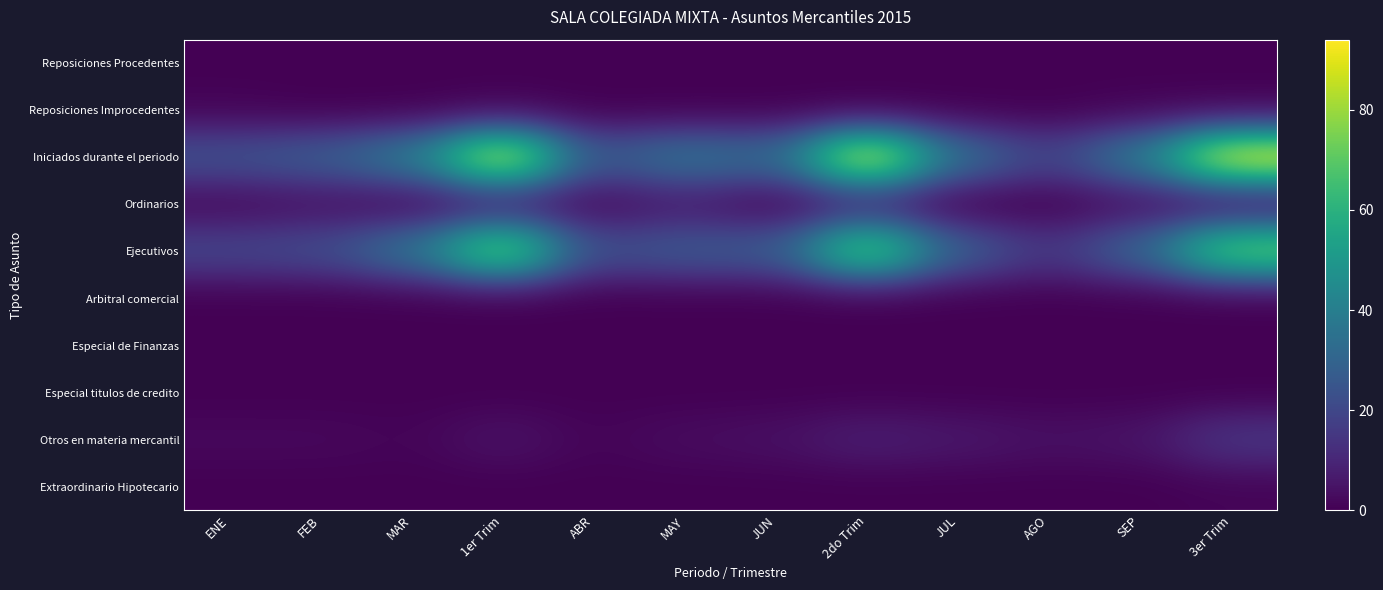

What is the spread (max minus min) of values at ABR?

25